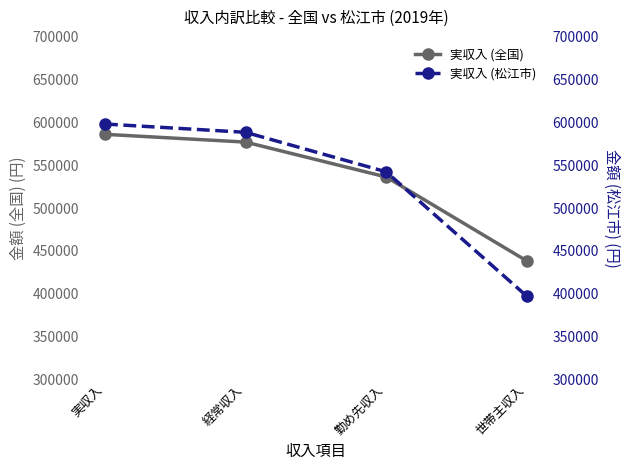

Reading left to right, transcribe all the data shown in this chart.

実収入 (全国): 586149	577067	536305	438263
実収入 (松江市): 598185	588483	542335	397061